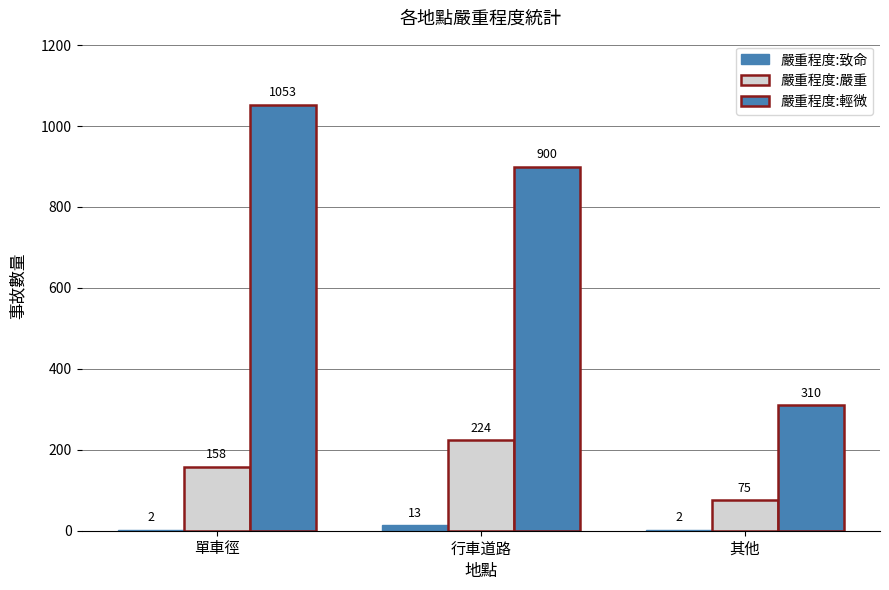

List the labels in order of 嚴重程度:輕微 value, smallest first.

其他, 行車道路, 單車徑